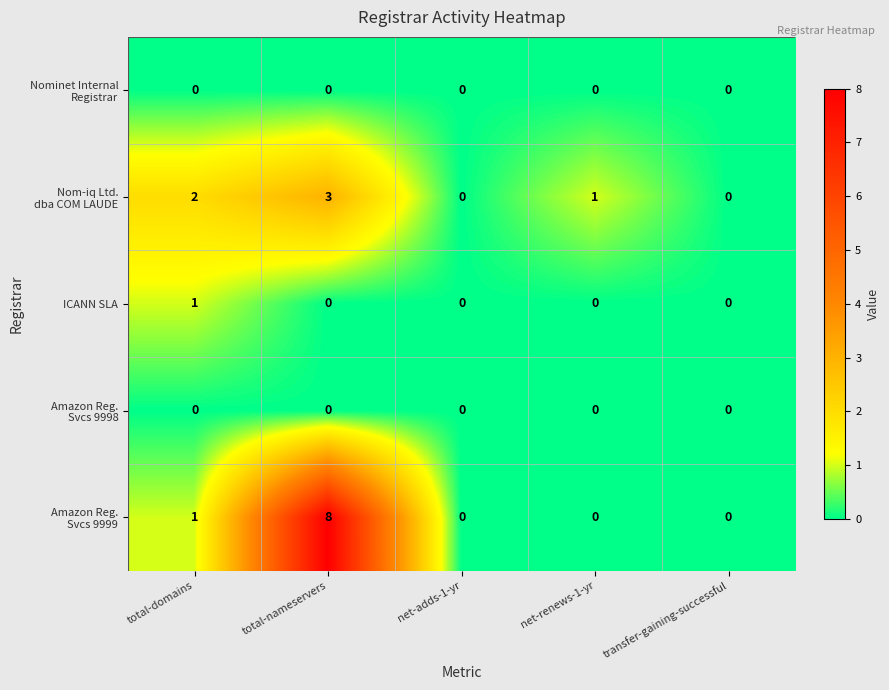

Which category has the highest value across all series?

total-nameservers